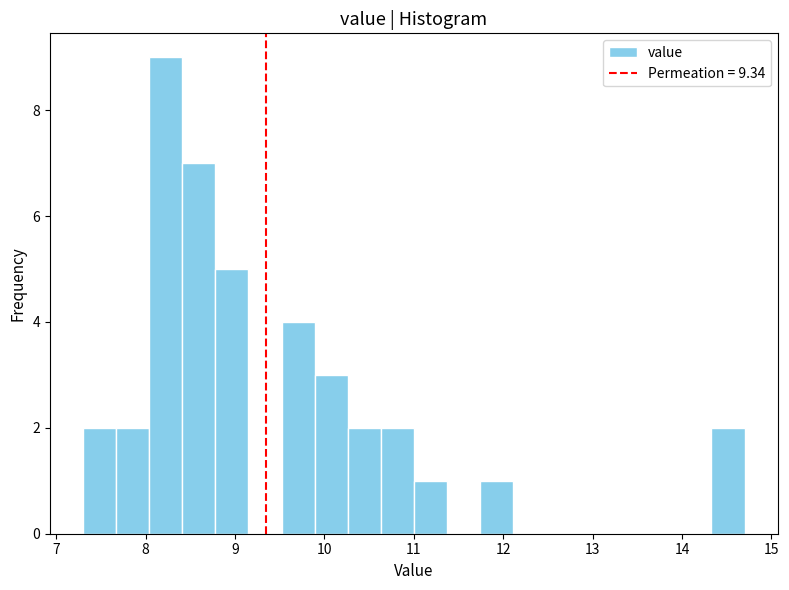

Around what value on the x-axis is the tallest bar? Give the approximate position of its centre, as read against the axis.

8.2